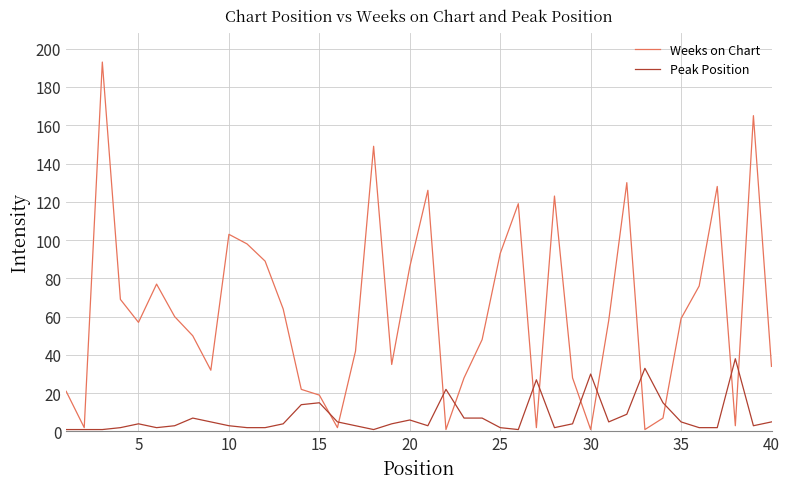

Reading right to left, what are all the values shown in this chart?

Weeks on Chart: 34	165	3	128	76	59	7	1	130	58	1	28	123	2	119	93	48	28	1	126	86	35	149	42	2	19	22	64	89	98	103	32	50	60	77	57	69	193	2	21
Peak Position: 5	3	38	2	2	5	15	33	9	5	30	4	2	27	1	2	7	7	22	3	6	4	1	3	5	15	14	4	2	2	3	5	7	3	2	4	2	1	1	1